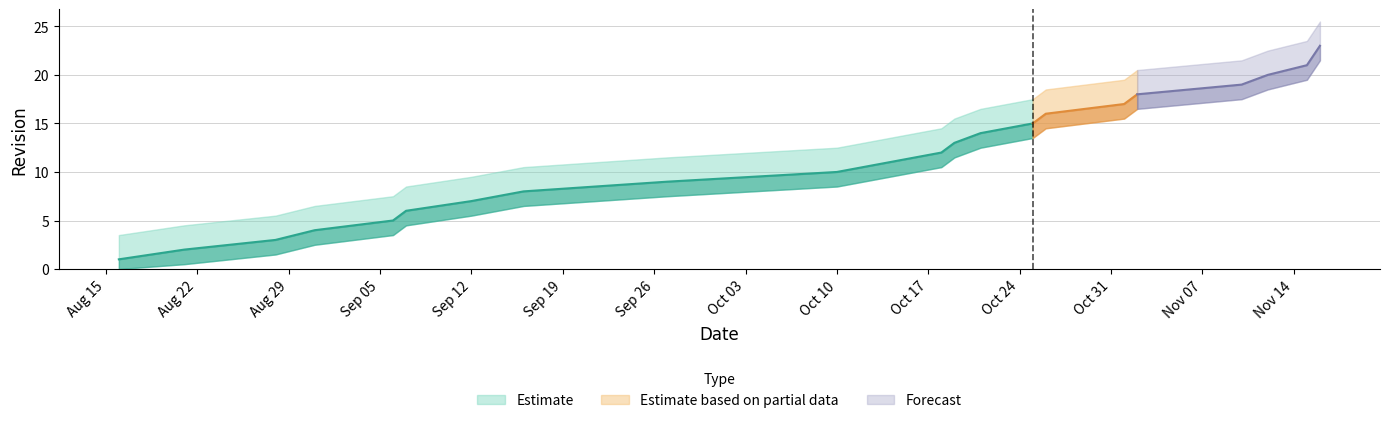

What is the difference between the maximum and minimum values?

23